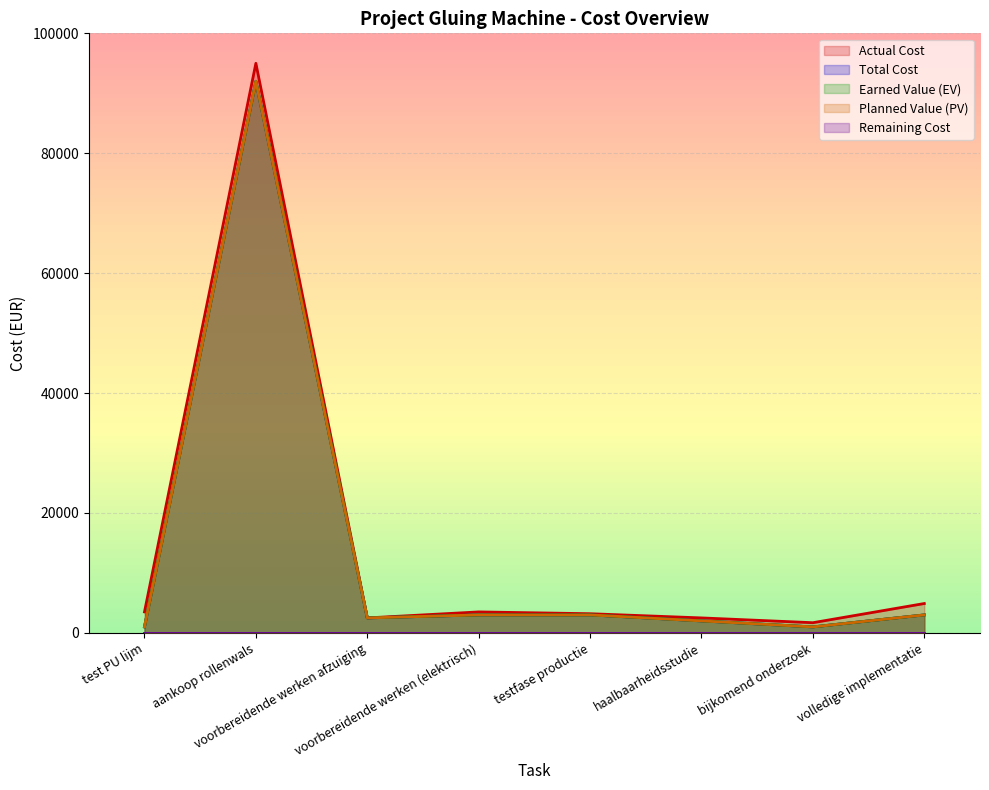

True or false: Actual Cost and Planned Value (PV) cross at least once.

False